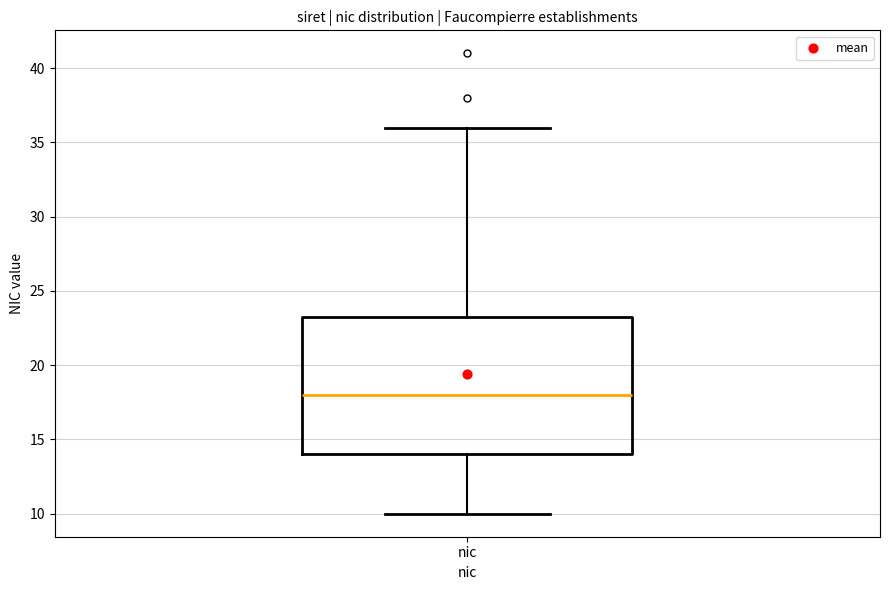

Where is the lower edge of the box for nic on the y-axis? The values are not printed on the chart, so give them approximately, as read against the axis.

14.0